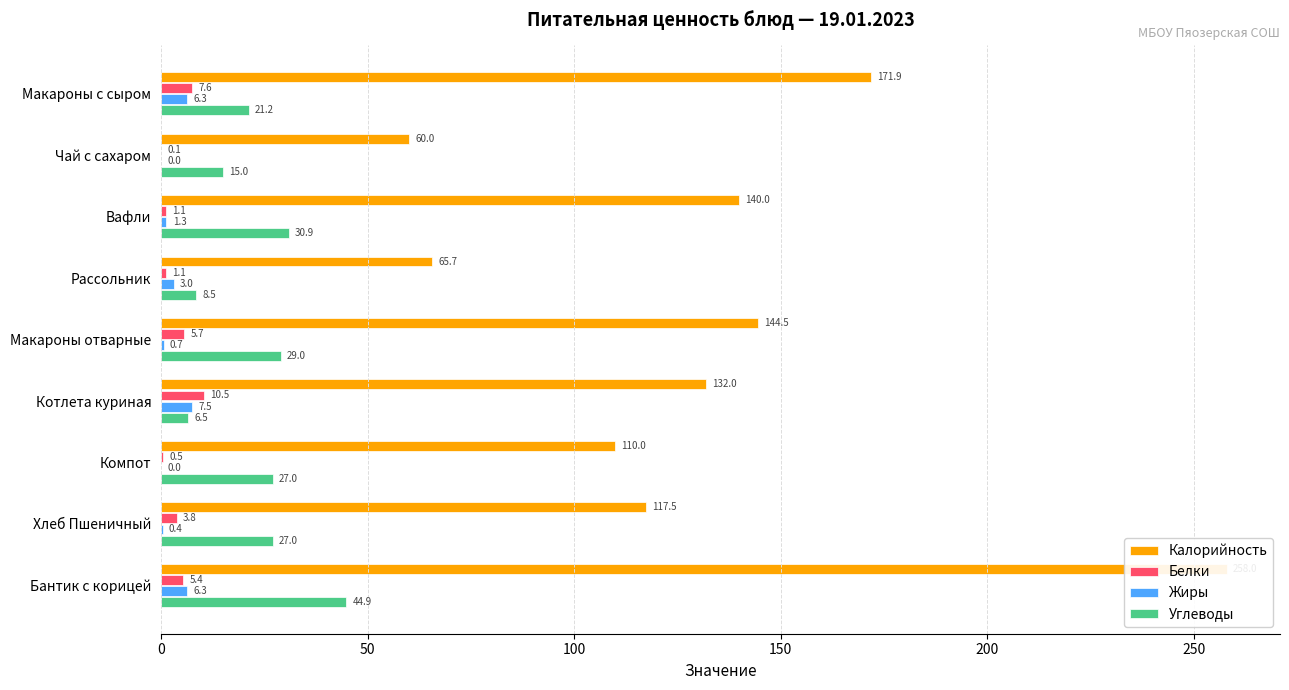

What is the total value across all series at Макароны с сыром?

207.0